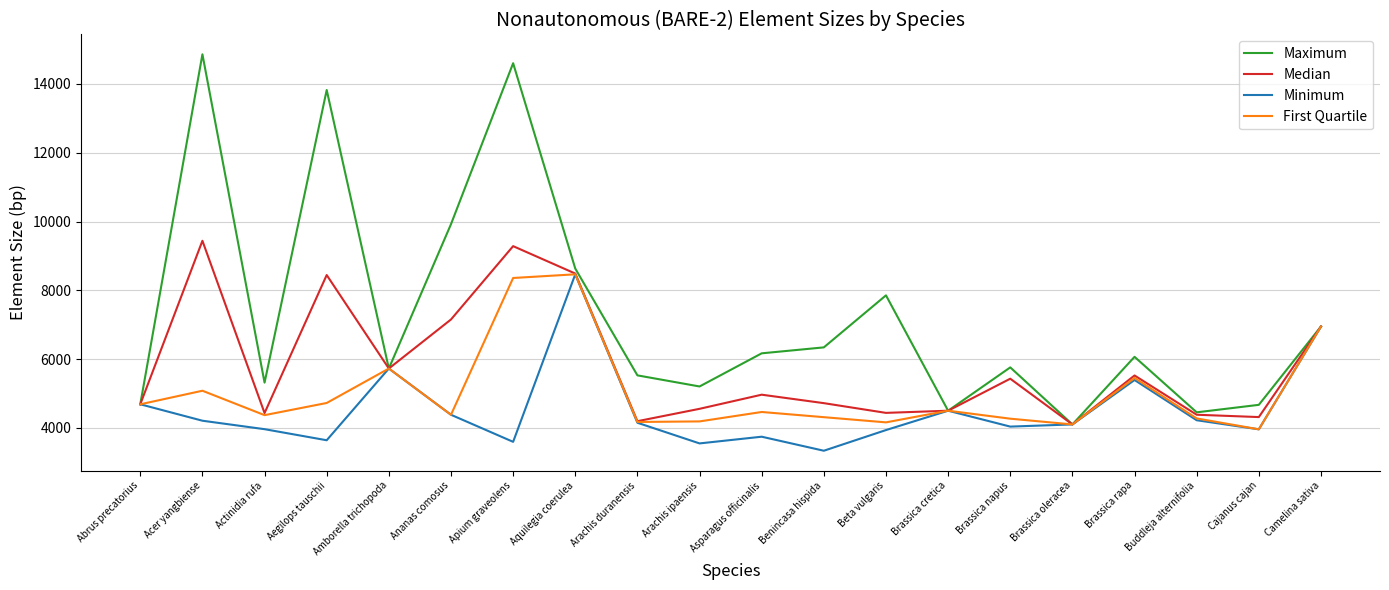

Which series has the widest spread of values?

Maximum